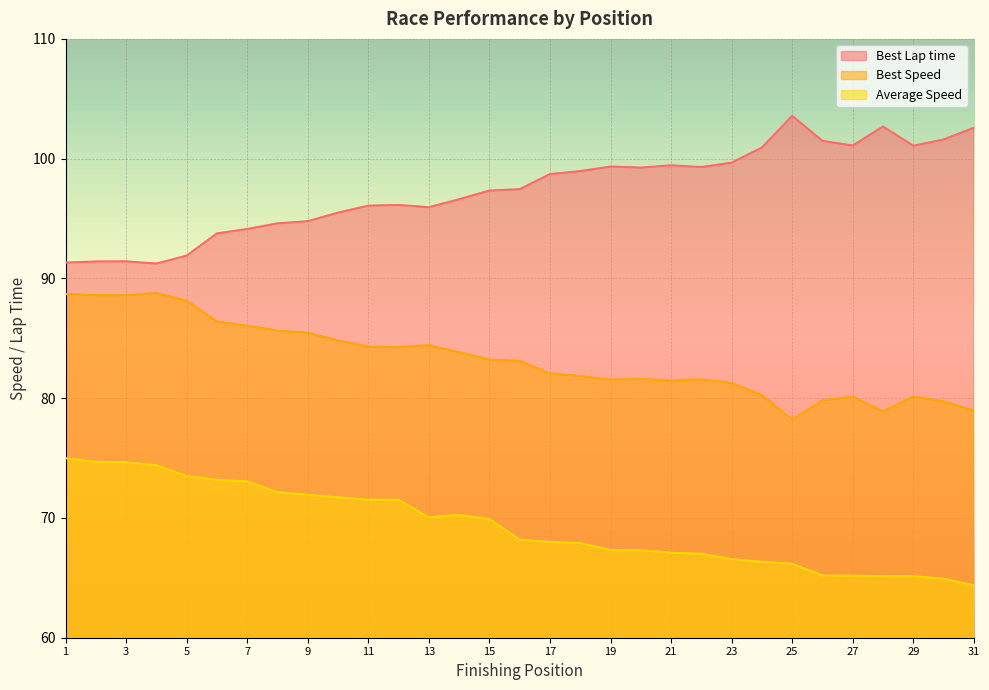

Where does the Best Lap time series first go above 97?

15